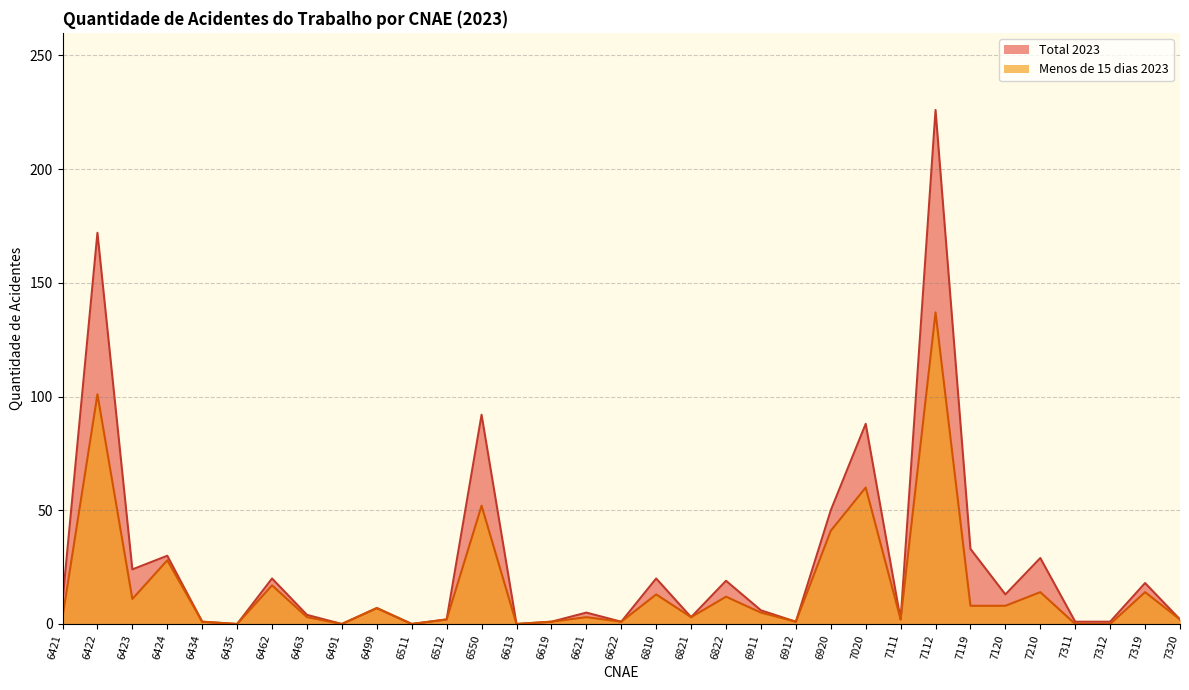

Which label corresponds to the smallest value in the chart?

6435